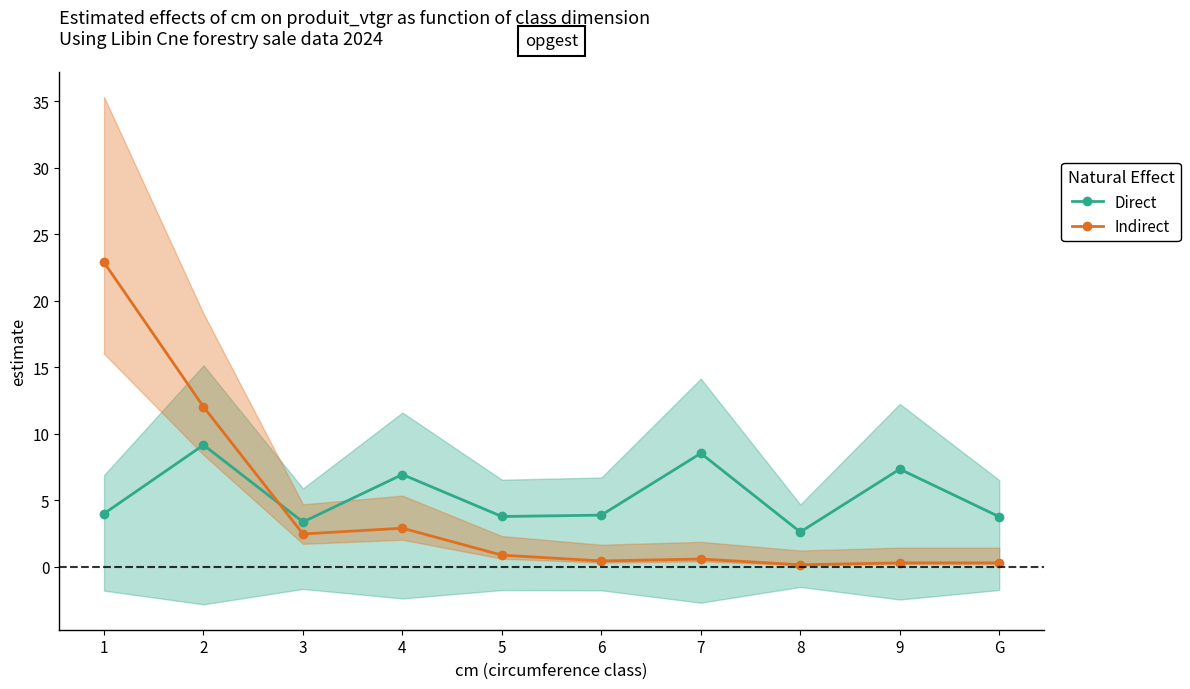

How many times do Indirect and Direct cross each other?

1